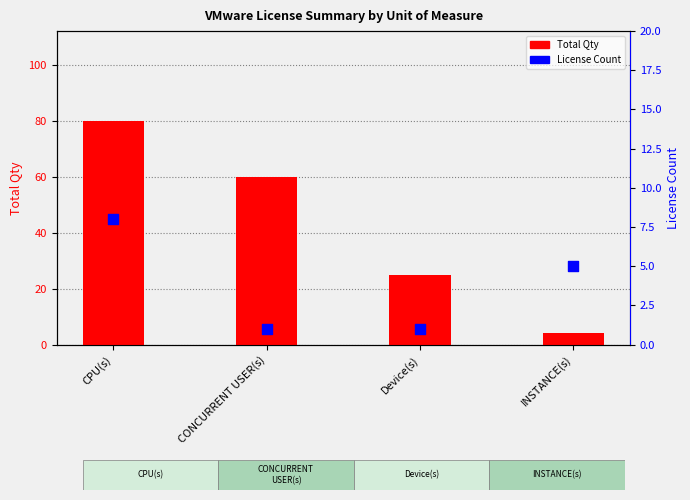

Is the value of Total Qty at Device(s) greater than the value of License Count at CPU(s)?

Yes